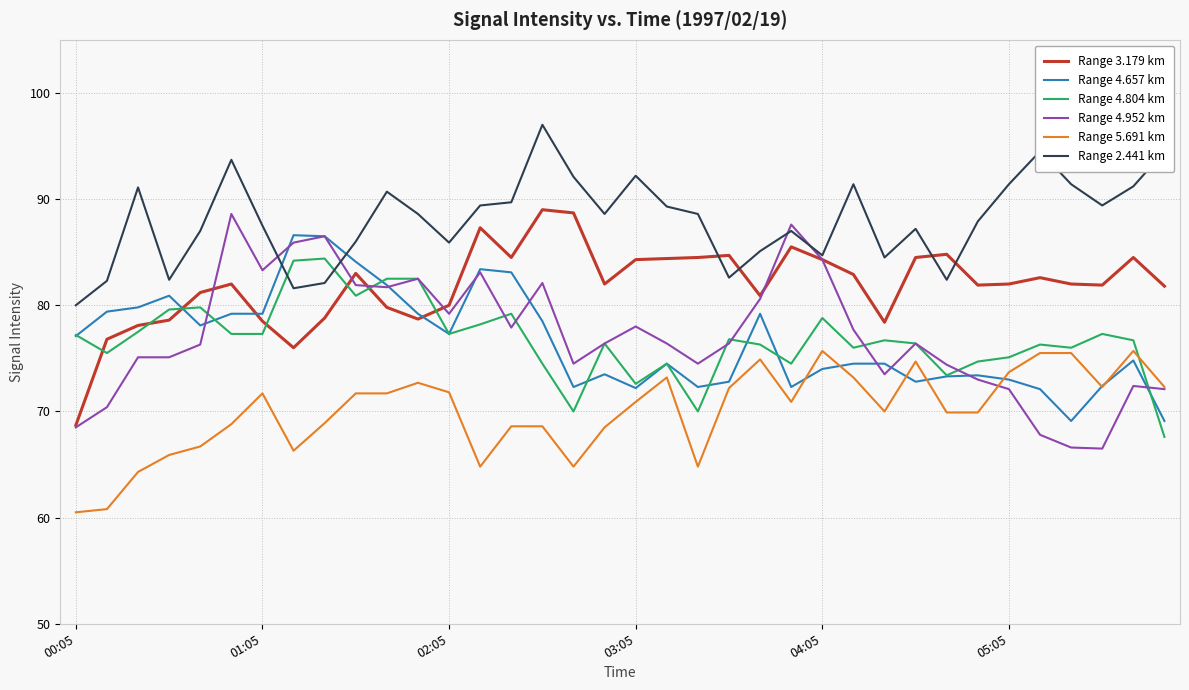

What is the maximum value shown in the chart?

97.0